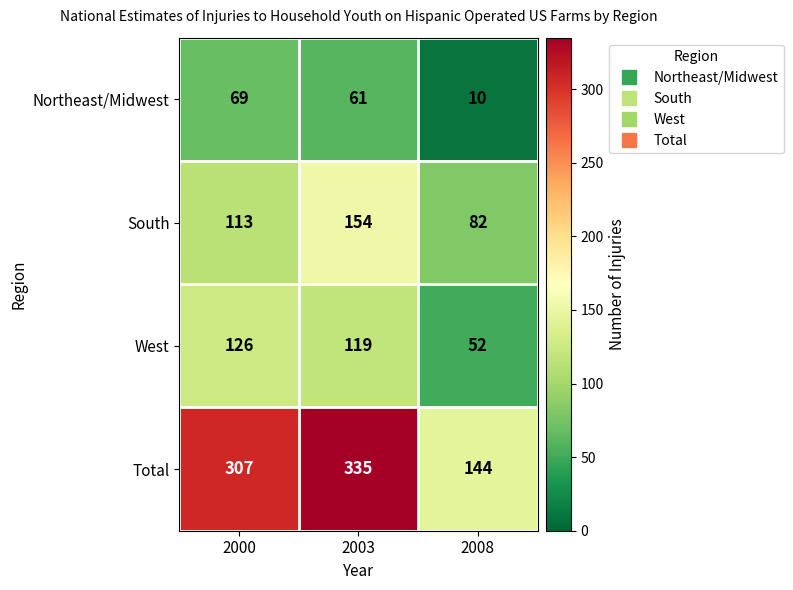

How many data points in Total are less than 307?

1